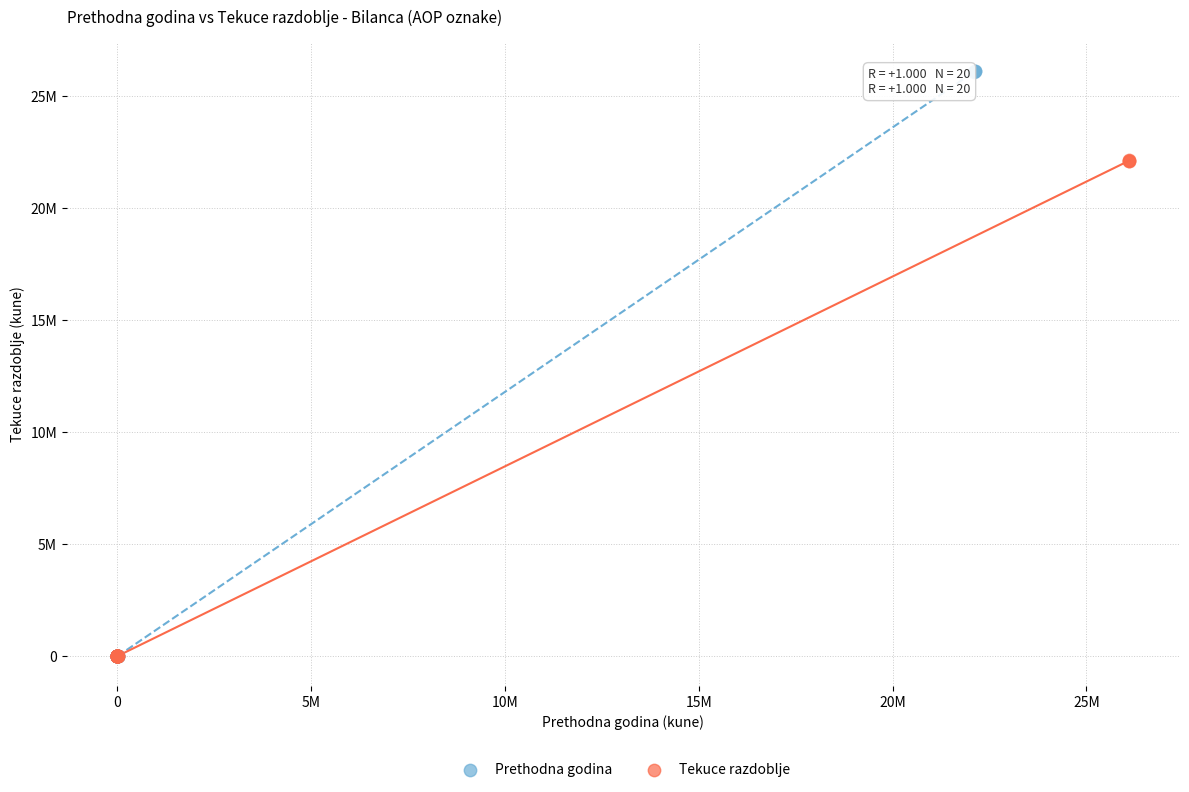

Which series has the widest spread of Y values?

Prethodna godina